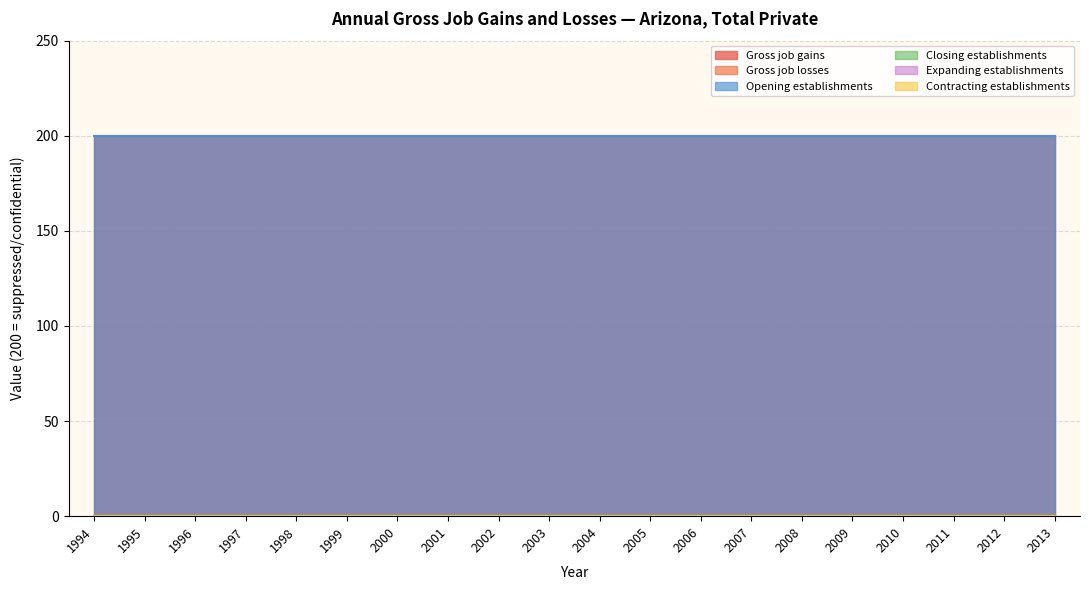

Reading left to right, list all the values displayed in this chart.

Gross job gains: 200	200	200	200	200	200	200	200	200	200	200	200	200	200	200	200	200	200	200	200
Gross job losses: 0	0	0	0	0	0	0	0	0	0	0	0	0	0	0	0	0	0	0	0
Opening establishments: 200	200	200	200	200	200	200	200	200	200	200	200	200	200	200	200	200	200	200	200
Closing establishments: 0	0	0	0	0	0	0	0	0	0	0	0	0	0	0	0	0	0	0	0
Expanding establishments: 0	0	0	0	0	0	0	0	0	0	0	0	0	0	0	0	0	0	0	0
Contracting establishments: 0	0	0	0	0	0	0	0	0	0	0	0	0	0	0	0	0	0	0	0